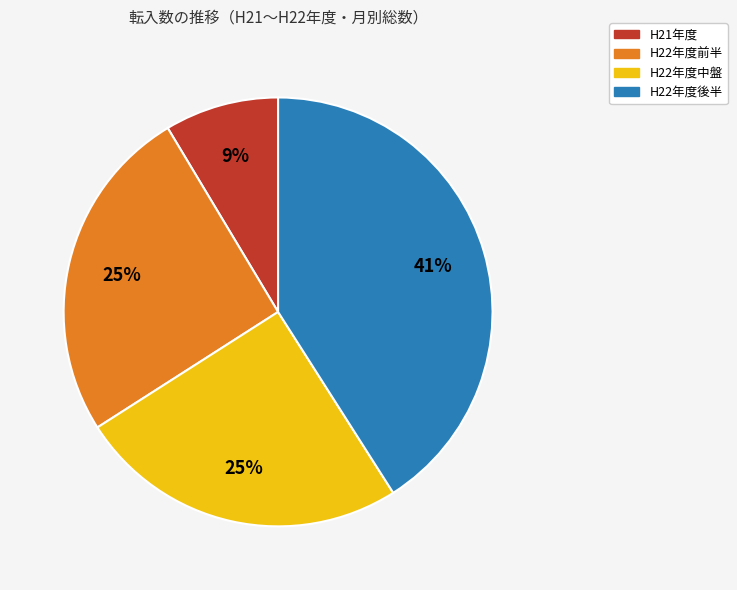

Is there a majority slice in this chart?

No